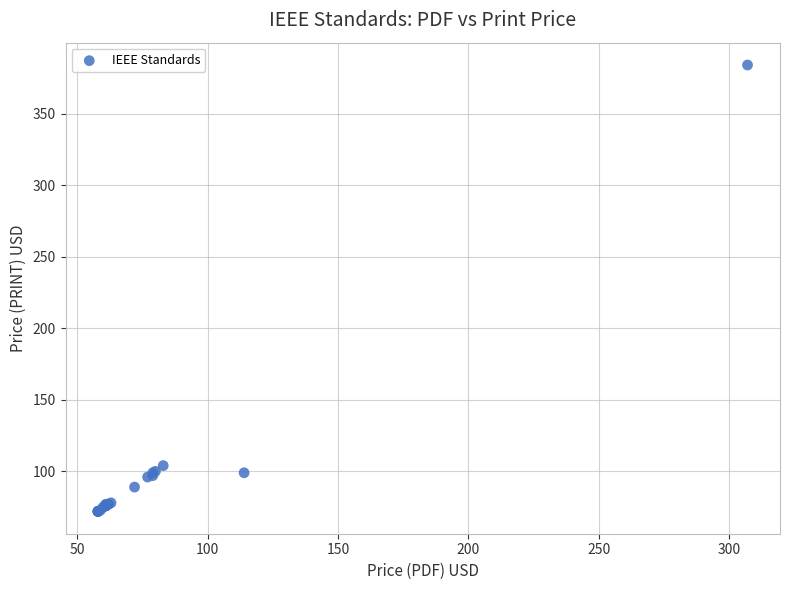

What Y value in the scatter plot is closest to 228?

104